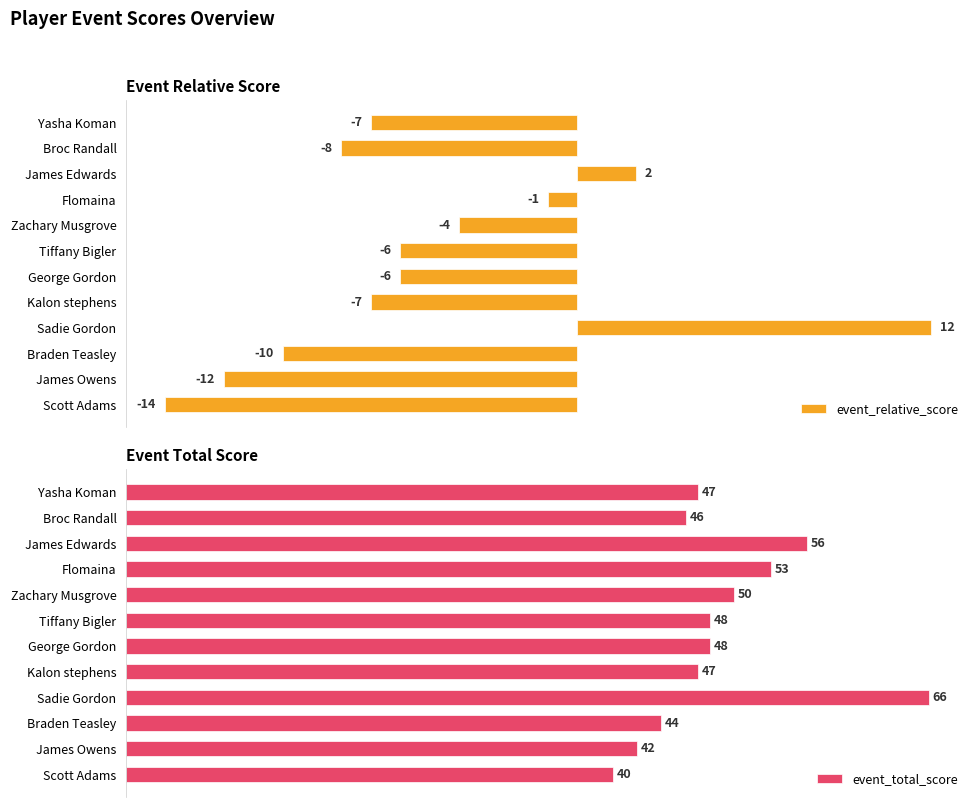

Where is event_relative_score nearest to the value -1?

Flomaina